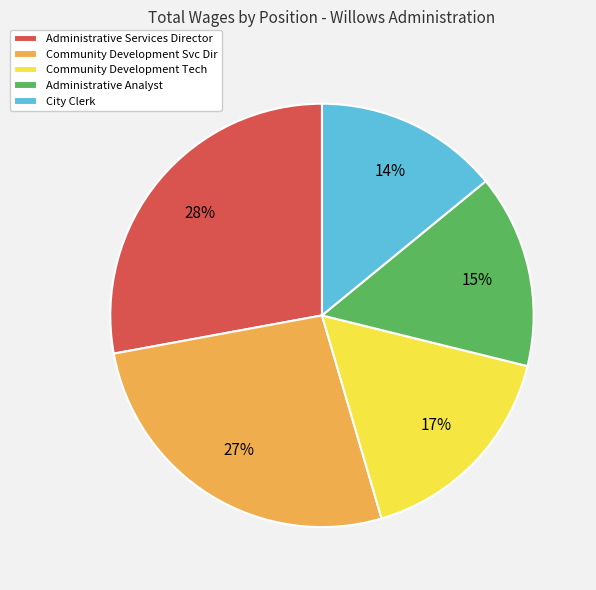

Is Administrative Services Director the majority of the pie?

No